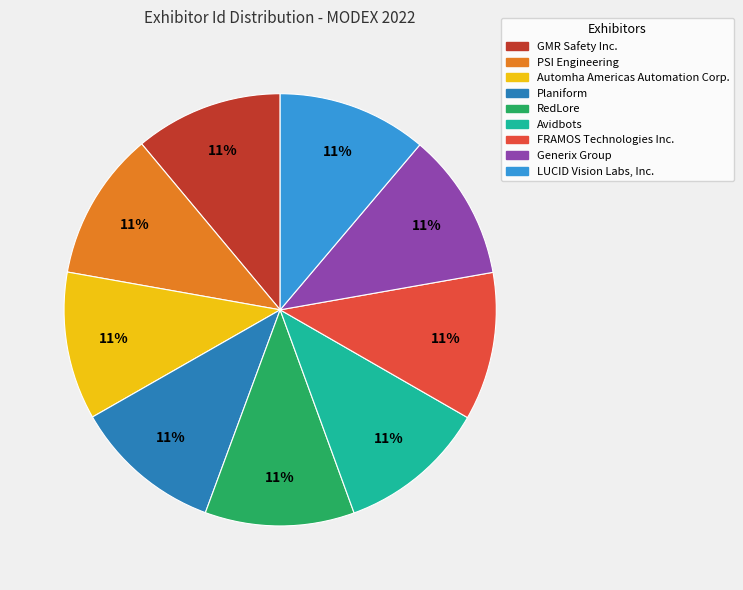

To the nearest percent, what is the combined percentage of Avidbots and Generix Group?

22%